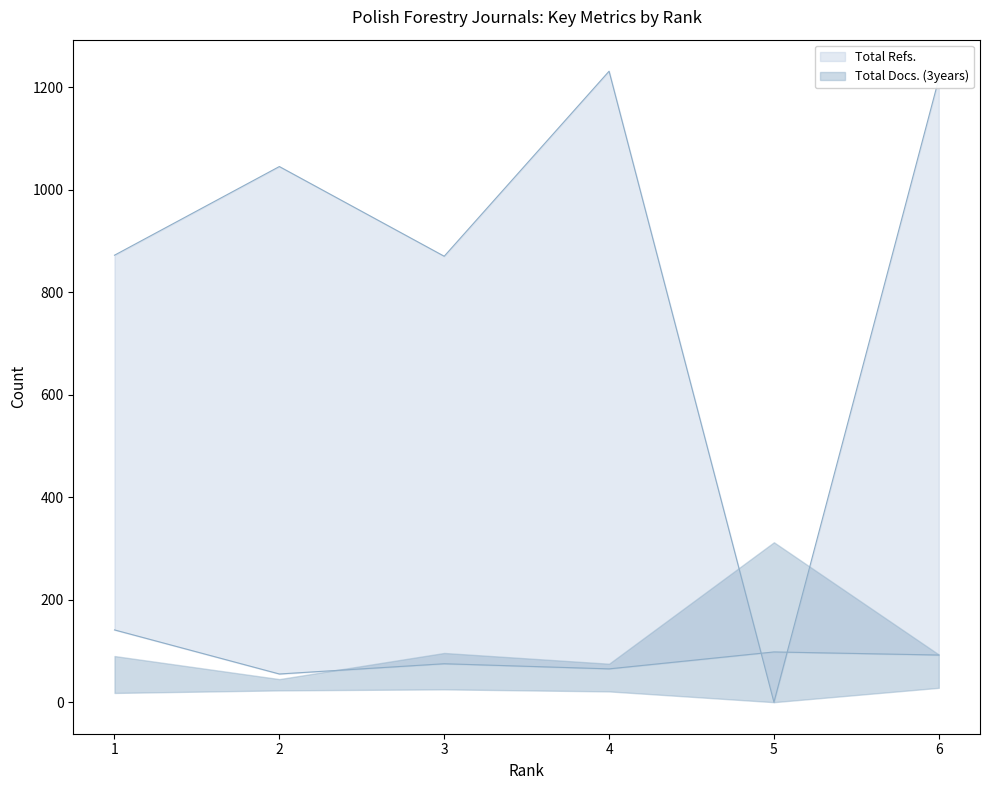

After their last crossing, which series has the higher values: Total Refs. or Total Cites (3years)?

Total Refs.